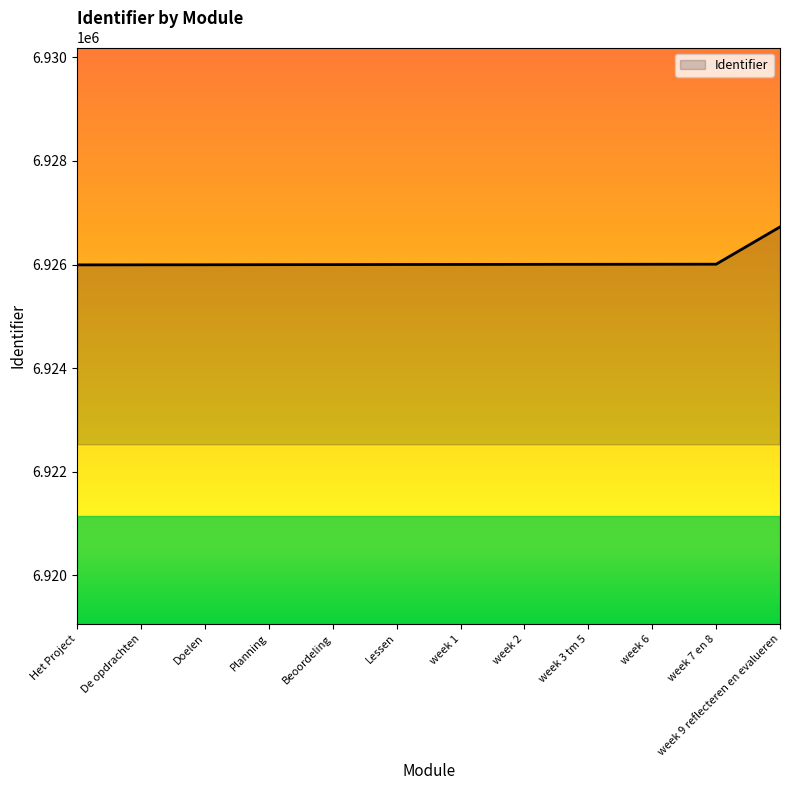

Does the chart display data point markers on the line(s)?

No